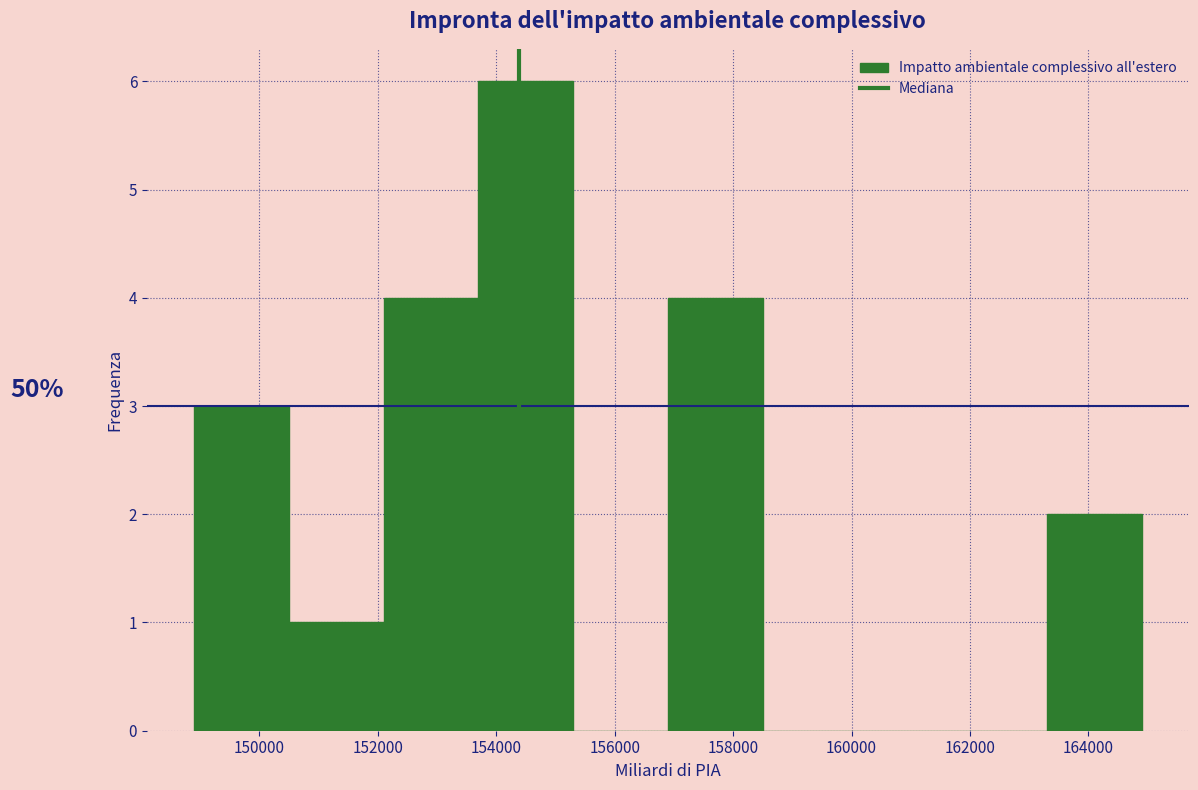

Over which range of the x-axis is the bar tallest?

153800 to 155200